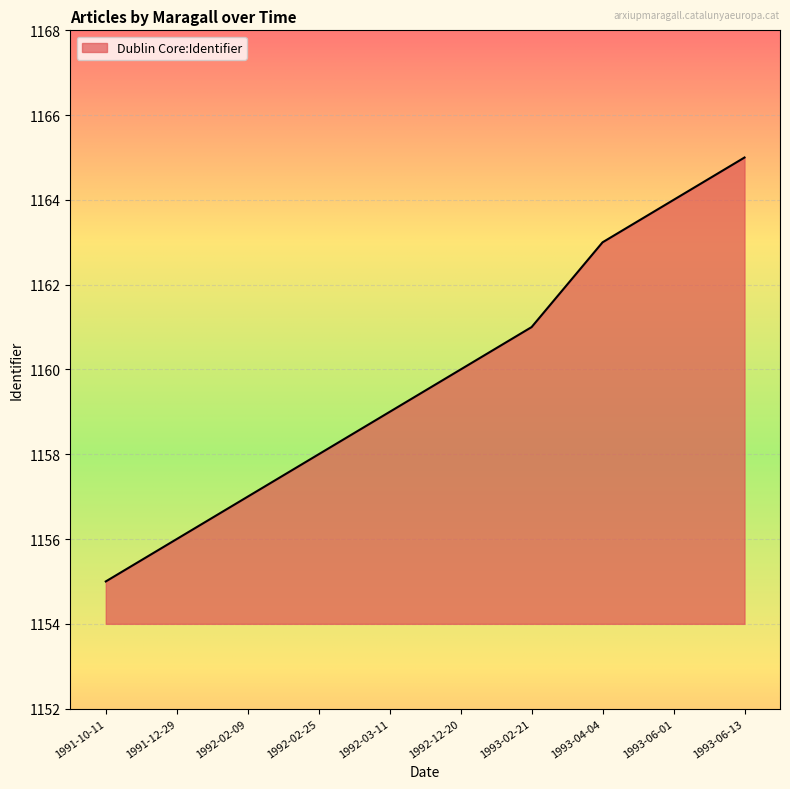

Rank the categories by value from lowest to highest.

1991-10-11, 1991-12-29, 1992-02-09, 1992-02-25, 1992-03-11, 1992-12-20, 1993-02-21, 1993-04-04, 1993-06-01, 1993-06-13